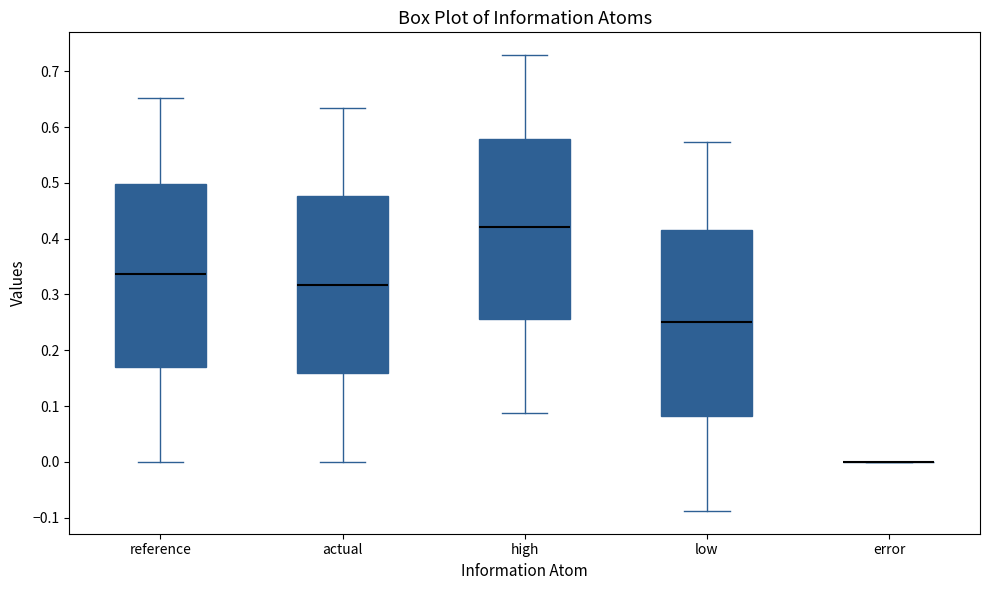

Reading left to right, transcribe this box plot: for each box, give where its median line is, the range the box spans, and where its two whiskers end, as read against the y-axis. The values are not printed on the chart, so give them approximately, as read against the axis.

reference: median 0.34, box 0.17 to 0.50, whiskers 0.00 to 0.65
actual: median 0.32, box 0.16 to 0.48, whiskers 0.00 to 0.63
high: median 0.42, box 0.26 to 0.58, whiskers 0.09 to 0.73
low: median 0.25, box 0.08 to 0.42, whiskers -0.09 to 0.57
error: box collapsed to a line at 0.00, whiskers 0.00 to 0.00